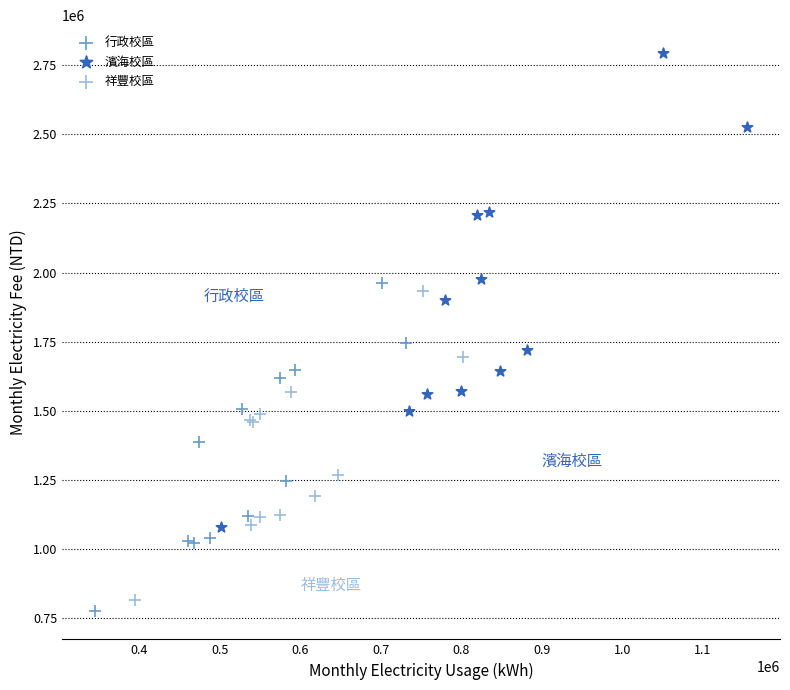

Which series has the widest spread of Y values?

濱海校區